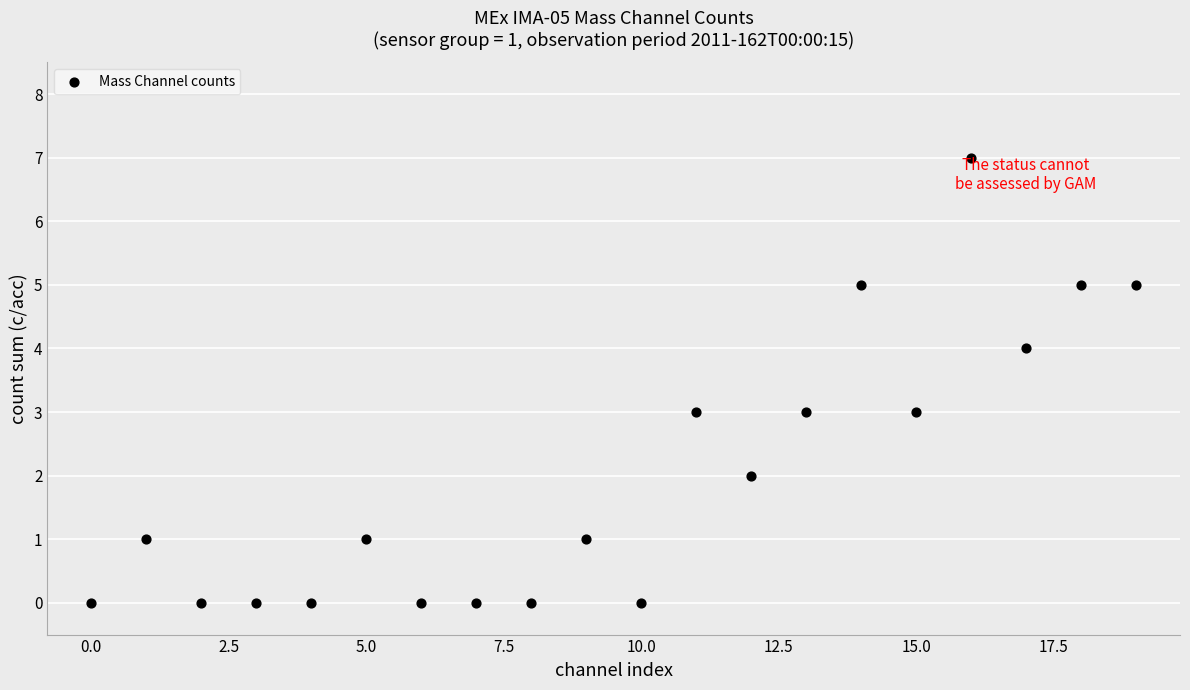

What is the range of Y values (max minus min)?

7